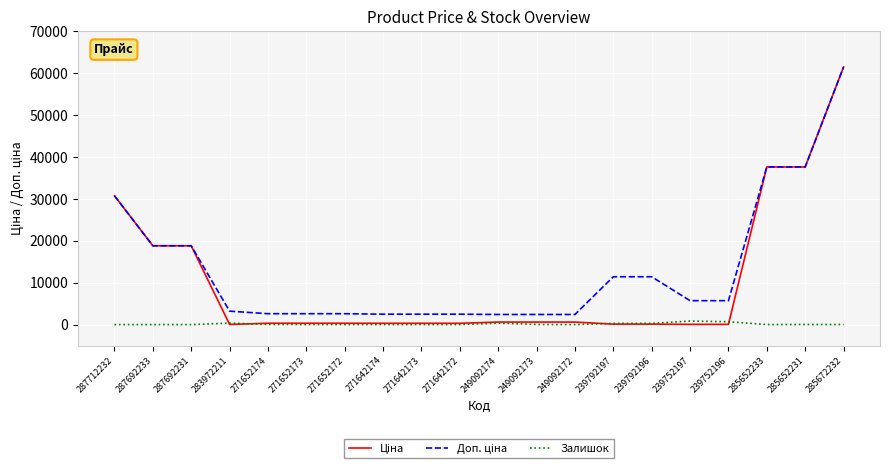

At which category is the sum across all series the highest?

285672232